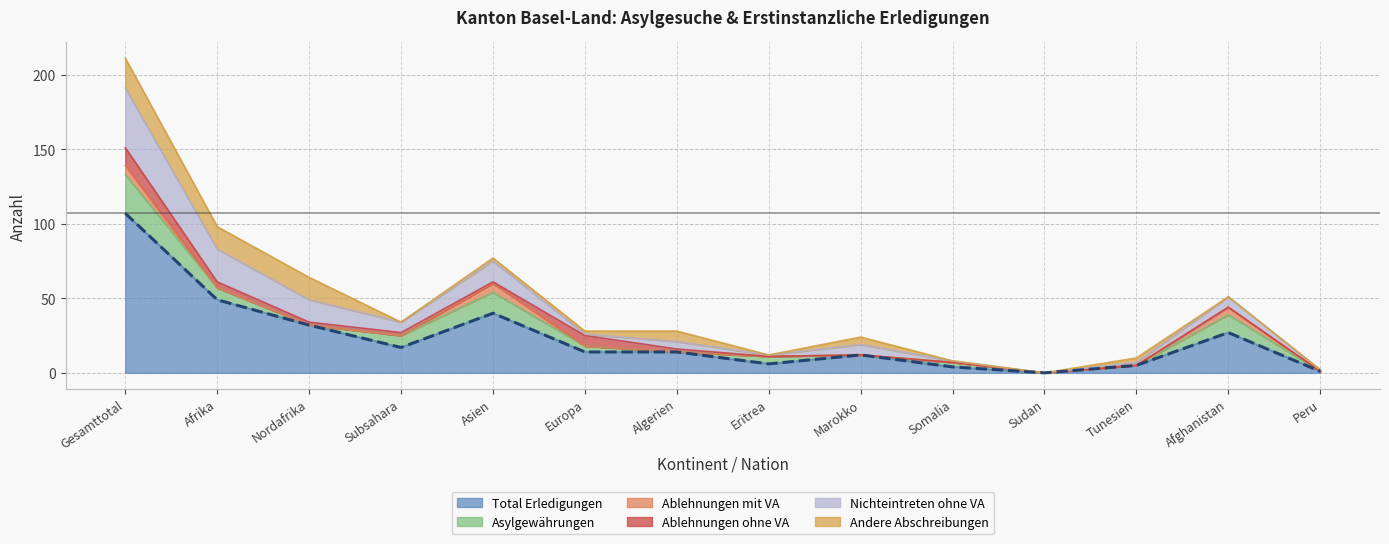

Where is the first local minimum?

Subsahara